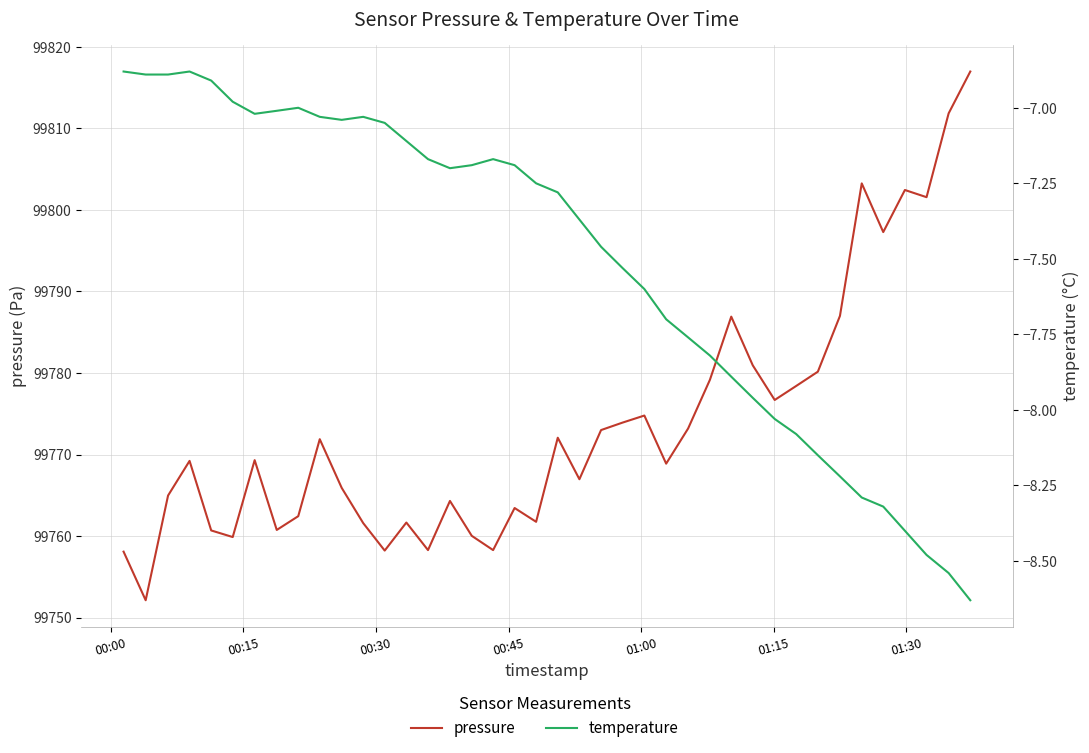

List the series in order of their overall mean, highest first.

pressure, temperature